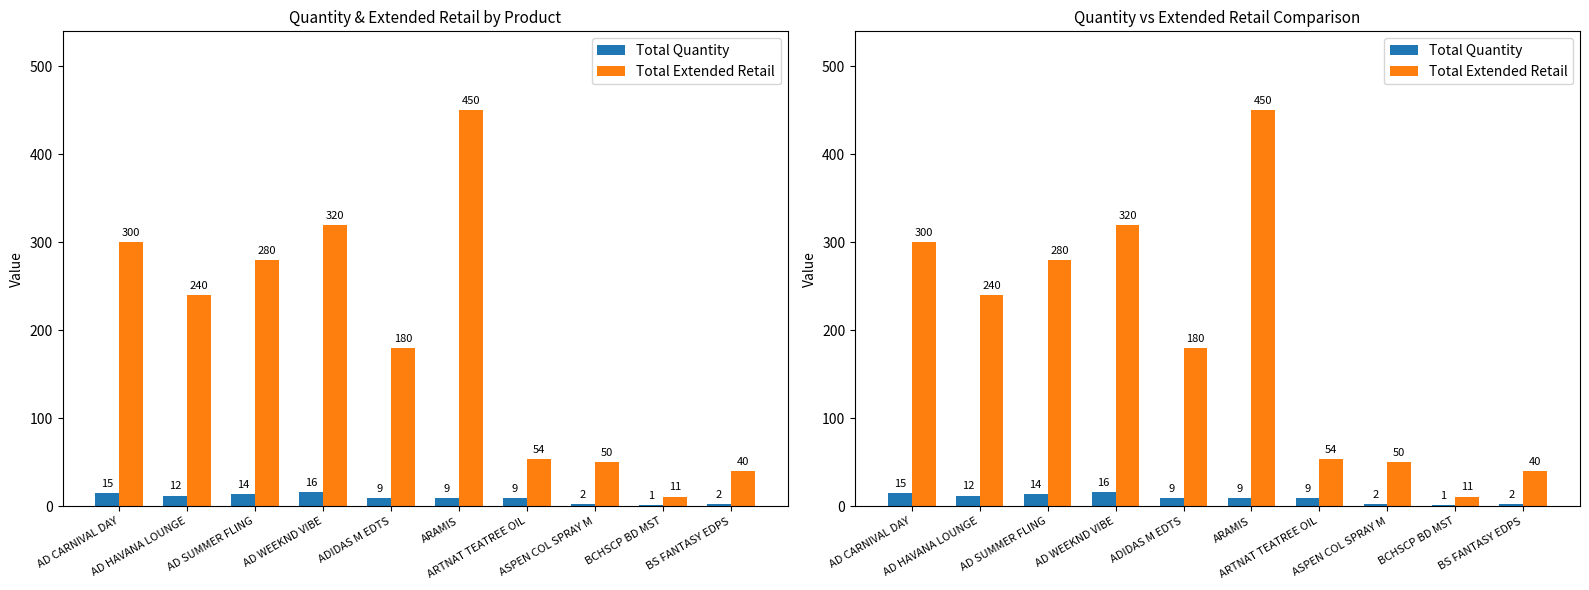

What is the label of the 1st bar from the right?

BS FANTASY EDPS